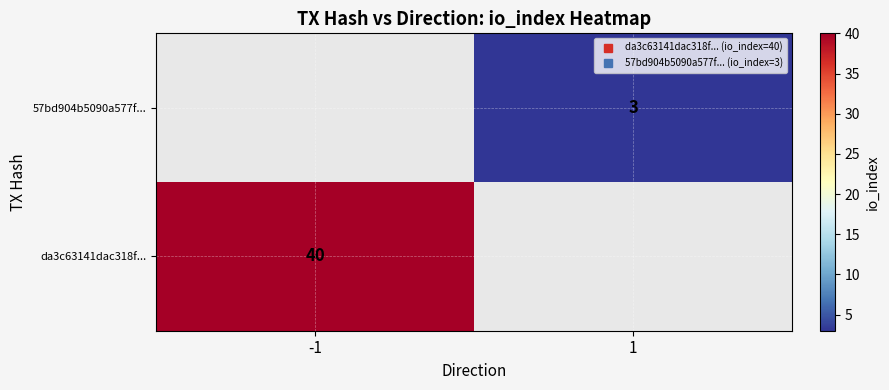

List the series in order of their overall mean, lowest first.

da3c63141dac318f..., 57bd904b5090a577f...